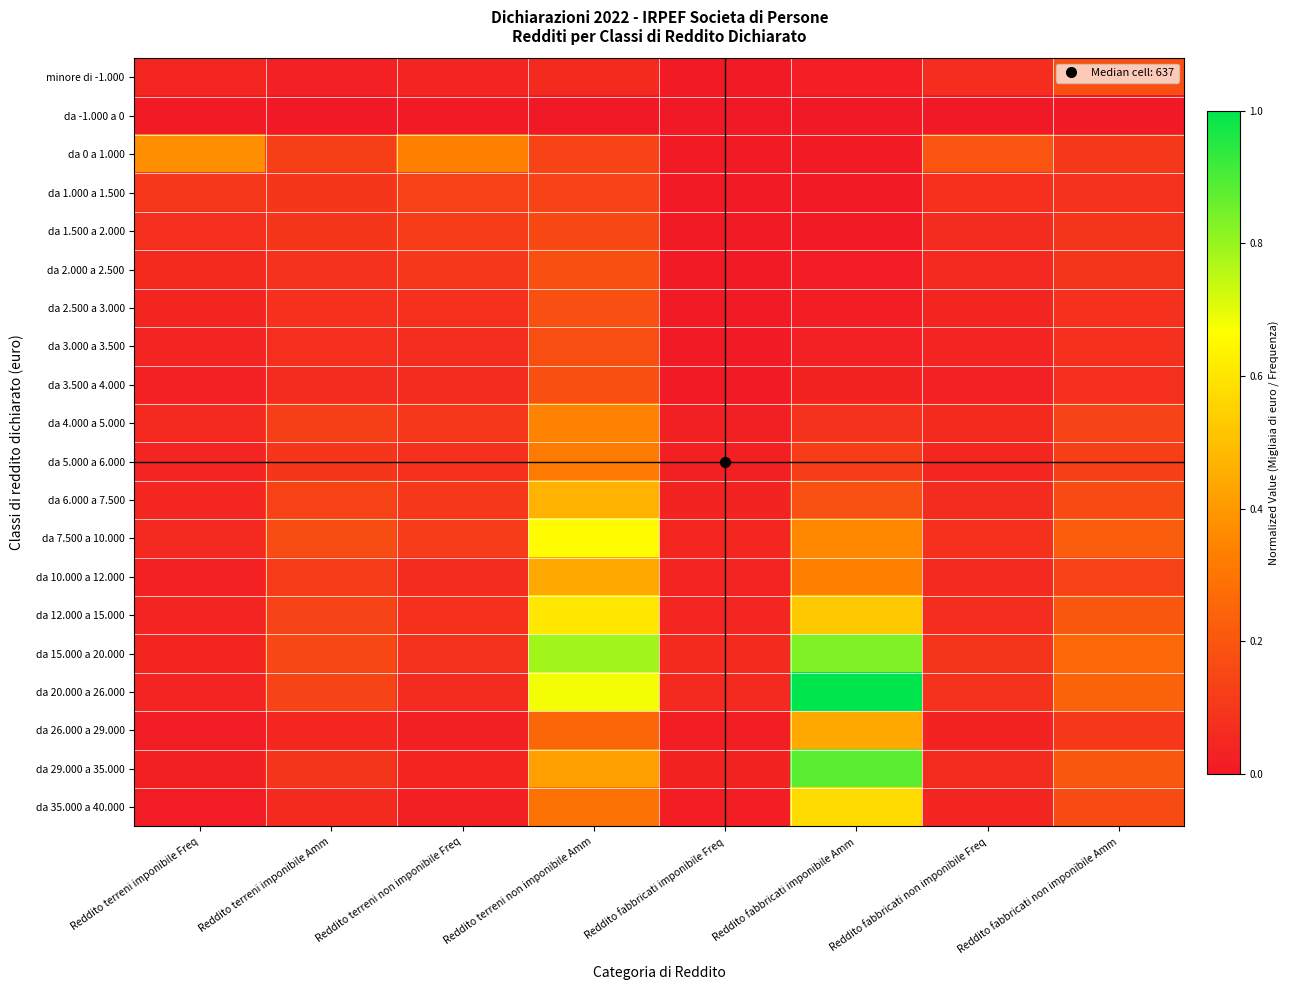

Reading left to right, transcribe all the data shown in this chart.

minore di -1.000: Reddito terreni imponibile Freq=0.0	Reddito terreni imponibile Amm=0.0	Reddito terreni non imponibile Freq=0.0	Reddito terreni non imponibile Amm=0.1	Reddito fabbricati imponibile Freq=0.0	Reddito fabbricati imponibile Amm=0.0	Reddito fabbricati non imponibile Freq=0.1	Reddito fabbricati non imponibile Amm=0.2
da -1.000 a 0: Reddito terreni imponibile Freq=0.0	Reddito terreni imponibile Amm=0.0	Reddito terreni non imponibile Freq=0.0	Reddito terreni non imponibile Amm=0.0	Reddito fabbricati imponibile Freq=0.0	Reddito fabbricati imponibile Amm=0.0	Reddito fabbricati non imponibile Freq=0.0	Reddito fabbricati non imponibile Amm=0.0
da 0 a 1.000: Reddito terreni imponibile Freq=0.4	Reddito terreni imponibile Amm=0.1	Reddito terreni non imponibile Freq=0.3	Reddito terreni non imponibile Amm=0.1	Reddito fabbricati imponibile Freq=0.0	Reddito fabbricati imponibile Amm=0.0	Reddito fabbricati non imponibile Freq=0.2	Reddito fabbricati non imponibile Amm=0.1
da 1.000 a 1.500: Reddito terreni imponibile Freq=0.1	Reddito terreni imponibile Amm=0.1	Reddito terreni non imponibile Freq=0.1	Reddito terreni non imponibile Amm=0.1	Reddito fabbricati imponibile Freq=0.0	Reddito fabbricati imponibile Amm=0.0	Reddito fabbricati non imponibile Freq=0.1	Reddito fabbricati non imponibile Amm=0.1
da 1.500 a 2.000: Reddito terreni imponibile Freq=0.1	Reddito terreni imponibile Amm=0.1	Reddito terreni non imponibile Freq=0.1	Reddito terreni non imponibile Amm=0.2	Reddito fabbricati imponibile Freq=0.0	Reddito fabbricati imponibile Amm=0.0	Reddito fabbricati non imponibile Freq=0.1	Reddito fabbricati non imponibile Amm=0.1
da 2.000 a 2.500: Reddito terreni imponibile Freq=0.1	Reddito terreni imponibile Amm=0.1	Reddito terreni non imponibile Freq=0.1	Reddito terreni non imponibile Amm=0.2	Reddito fabbricati imponibile Freq=0.0	Reddito fabbricati imponibile Amm=0.0	Reddito fabbricati non imponibile Freq=0.1	Reddito fabbricati non imponibile Amm=0.1
da 2.500 a 3.000: Reddito terreni imponibile Freq=0.0	Reddito terreni imponibile Amm=0.1	Reddito terreni non imponibile Freq=0.1	Reddito terreni non imponibile Amm=0.2	Reddito fabbricati imponibile Freq=0.0	Reddito fabbricati imponibile Amm=0.0	Reddito fabbricati non imponibile Freq=0.0	Reddito fabbricati non imponibile Amm=0.1
da 3.000 a 3.500: Reddito terreni imponibile Freq=0.0	Reddito terreni imponibile Amm=0.1	Reddito terreni non imponibile Freq=0.1	Reddito terreni non imponibile Amm=0.2	Reddito fabbricati imponibile Freq=0.0	Reddito fabbricati imponibile Amm=0.0	Reddito fabbricati non imponibile Freq=0.0	Reddito fabbricati non imponibile Amm=0.1
da 3.500 a 4.000: Reddito terreni imponibile Freq=0.0	Reddito terreni imponibile Amm=0.1	Reddito terreni non imponibile Freq=0.1	Reddito terreni non imponibile Amm=0.2	Reddito fabbricati imponibile Freq=0.0	Reddito fabbricati imponibile Amm=0.0	Reddito fabbricati non imponibile Freq=0.0	Reddito fabbricati non imponibile Amm=0.1
da 4.000 a 5.000: Reddito terreni imponibile Freq=0.1	Reddito terreni imponibile Amm=0.1	Reddito terreni non imponibile Freq=0.1	Reddito terreni non imponibile Amm=0.3	Reddito fabbricati imponibile Freq=0.0	Reddito fabbricati imponibile Amm=0.1	Reddito fabbricati non imponibile Freq=0.1	Reddito fabbricati non imponibile Amm=0.1
da 5.000 a 6.000: Reddito terreni imponibile Freq=0.0	Reddito terreni imponibile Amm=0.1	Reddito terreni non imponibile Freq=0.1	Reddito terreni non imponibile Amm=0.3	Reddito fabbricati imponibile Freq=0.0	Reddito fabbricati imponibile Amm=0.1	Reddito fabbricati non imponibile Freq=0.0	Reddito fabbricati non imponibile Amm=0.1
da 6.000 a 7.500: Reddito terreni imponibile Freq=0.0	Reddito terreni imponibile Amm=0.1	Reddito terreni non imponibile Freq=0.1	Reddito terreni non imponibile Amm=0.5	Reddito fabbricati imponibile Freq=0.0	Reddito fabbricati imponibile Amm=0.2	Reddito fabbricati non imponibile Freq=0.1	Reddito fabbricati non imponibile Amm=0.2
da 7.500 a 10.000: Reddito terreni imponibile Freq=0.1	Reddito terreni imponibile Amm=0.2	Reddito terreni non imponibile Freq=0.1	Reddito terreni non imponibile Amm=0.7	Reddito fabbricati imponibile Freq=0.0	Reddito fabbricati imponibile Amm=0.4	Reddito fabbricati non imponibile Freq=0.1	Reddito fabbricati non imponibile Amm=0.2
da 10.000 a 12.000: Reddito terreni imponibile Freq=0.0	Reddito terreni imponibile Amm=0.1	Reddito terreni non imponibile Freq=0.1	Reddito terreni non imponibile Amm=0.4	Reddito fabbricati imponibile Freq=0.0	Reddito fabbricati imponibile Amm=0.3	Reddito fabbricati non imponibile Freq=0.1	Reddito fabbricati non imponibile Amm=0.1
da 12.000 a 15.000: Reddito terreni imponibile Freq=0.0	Reddito terreni imponibile Amm=0.1	Reddito terreni non imponibile Freq=0.1	Reddito terreni non imponibile Amm=0.6	Reddito fabbricati imponibile Freq=0.0	Reddito fabbricati imponibile Amm=0.5	Reddito fabbricati non imponibile Freq=0.1	Reddito fabbricati non imponibile Amm=0.2
da 15.000 a 20.000: Reddito terreni imponibile Freq=0.0	Reddito terreni imponibile Amm=0.2	Reddito terreni non imponibile Freq=0.1	Reddito terreni non imponibile Amm=0.8	Reddito fabbricati imponibile Freq=0.1	Reddito fabbricati imponibile Amm=0.8	Reddito fabbricati non imponibile Freq=0.1	Reddito fabbricati non imponibile Amm=0.3
da 20.000 a 26.000: Reddito terreni imponibile Freq=0.0	Reddito terreni imponibile Amm=0.1	Reddito terreni non imponibile Freq=0.1	Reddito terreni non imponibile Amm=0.7	Reddito fabbricati imponibile Freq=0.1	Reddito fabbricati imponibile Amm=1.0	Reddito fabbricati non imponibile Freq=0.1	Reddito fabbricati non imponibile Amm=0.2
da 26.000 a 29.000: Reddito terreni imponibile Freq=0.0	Reddito terreni imponibile Amm=0.0	Reddito terreni non imponibile Freq=0.0	Reddito terreni non imponibile Amm=0.3	Reddito fabbricati imponibile Freq=0.0	Reddito fabbricati imponibile Amm=0.4	Reddito fabbricati non imponibile Freq=0.0	Reddito fabbricati non imponibile Amm=0.1
da 29.000 a 35.000: Reddito terreni imponibile Freq=0.0	Reddito terreni imponibile Amm=0.1	Reddito terreni non imponibile Freq=0.0	Reddito terreni non imponibile Amm=0.4	Reddito fabbricati imponibile Freq=0.0	Reddito fabbricati imponibile Amm=0.9	Reddito fabbricati non imponibile Freq=0.1	Reddito fabbricati non imponibile Amm=0.2
da 35.000 a 40.000: Reddito terreni imponibile Freq=0.0	Reddito terreni imponibile Amm=0.1	Reddito terreni non imponibile Freq=0.0	Reddito terreni non imponibile Amm=0.3	Reddito fabbricati imponibile Freq=0.0	Reddito fabbricati imponibile Amm=0.6	Reddito fabbricati non imponibile Freq=0.0	Reddito fabbricati non imponibile Amm=0.2